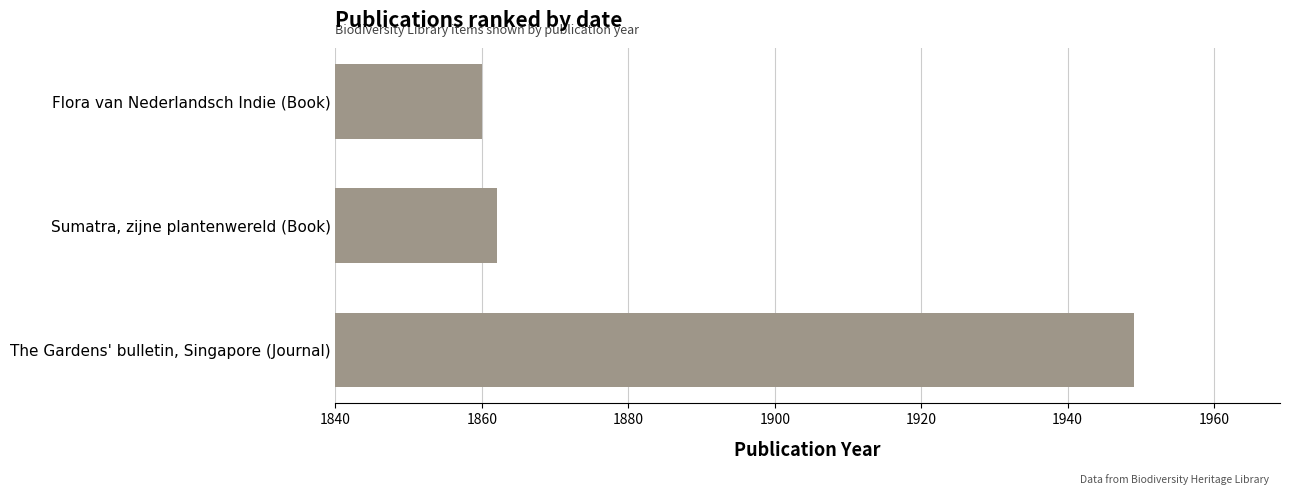

Reading bottom to top, what are all the values shown in this chart?

The Gardens' bulletin, Singapore (Journal)=1949	Sumatra, zijne plantenwereld (Book)=1862	Flora van Nederlandsch Indie (Book)=1860